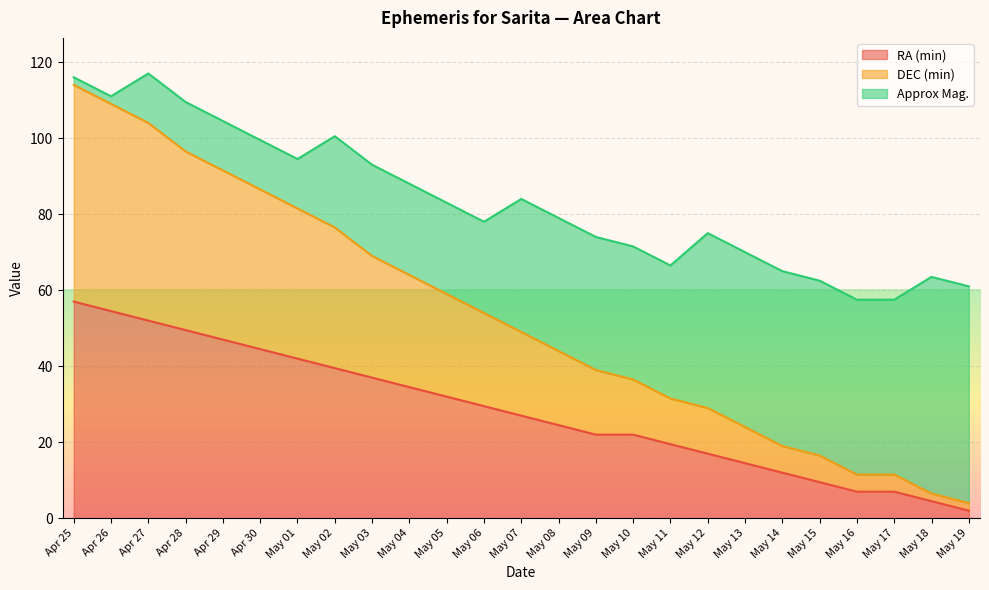

Between May 04 and May 11, which series saw the biggest shift?

DEC (min)